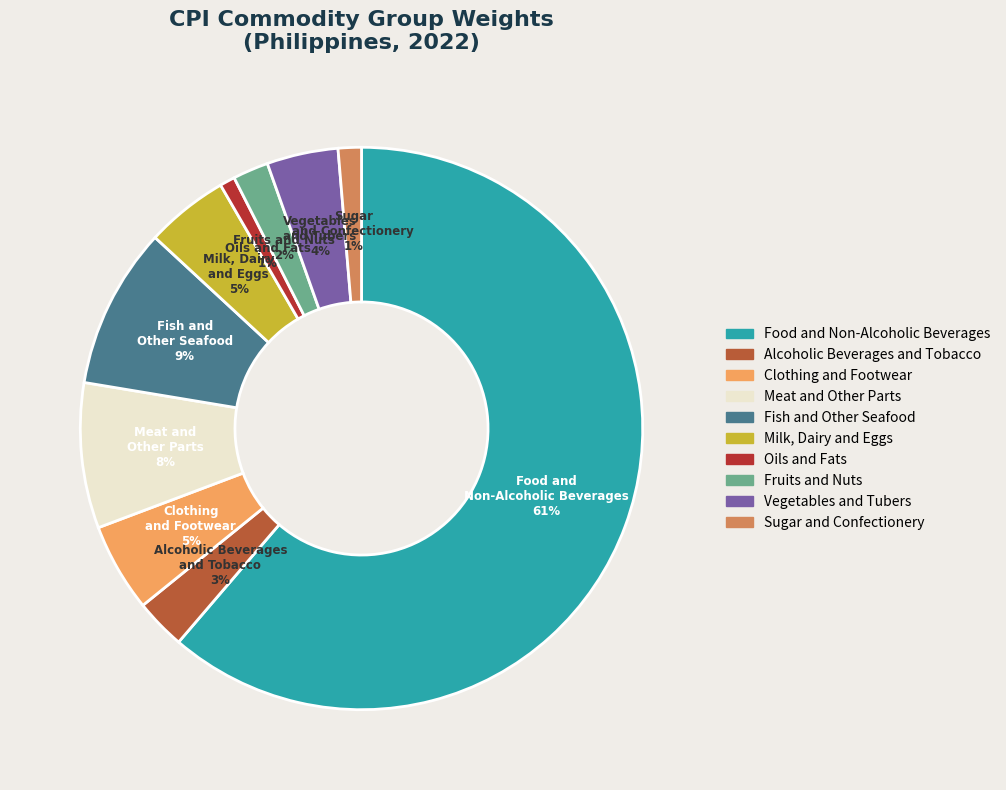

Which category has the biggest portion of the pie?

Food and Non-Alcoholic Beverages